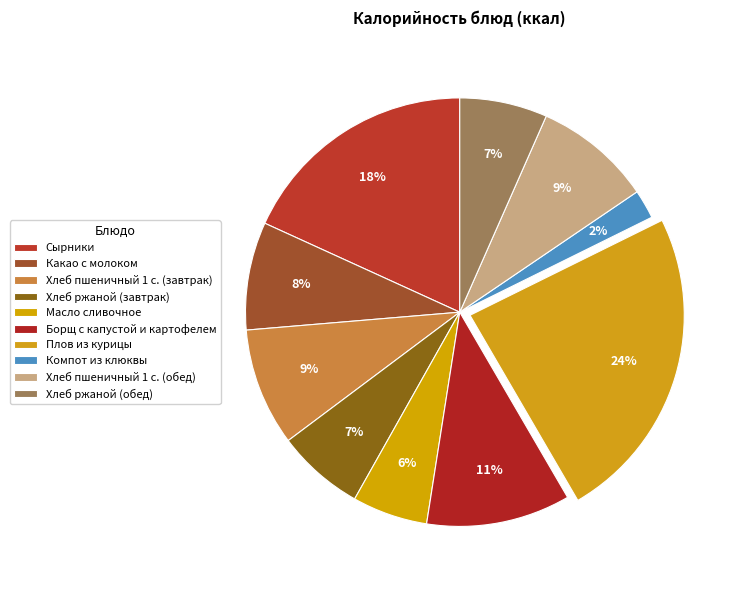

To the nearest percent, what is the difference between the Компот из клюквы and Плов из курицы slice percentages?

22%